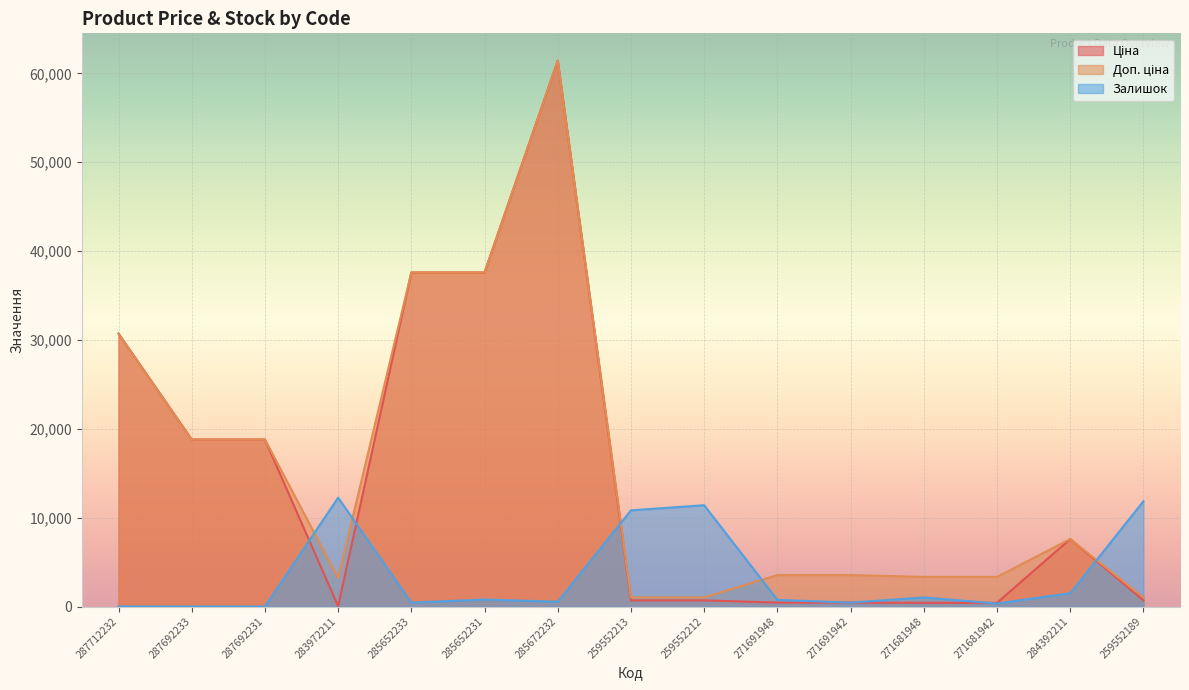

What is the spread (max minus min) of values at 285672232?

60889.7